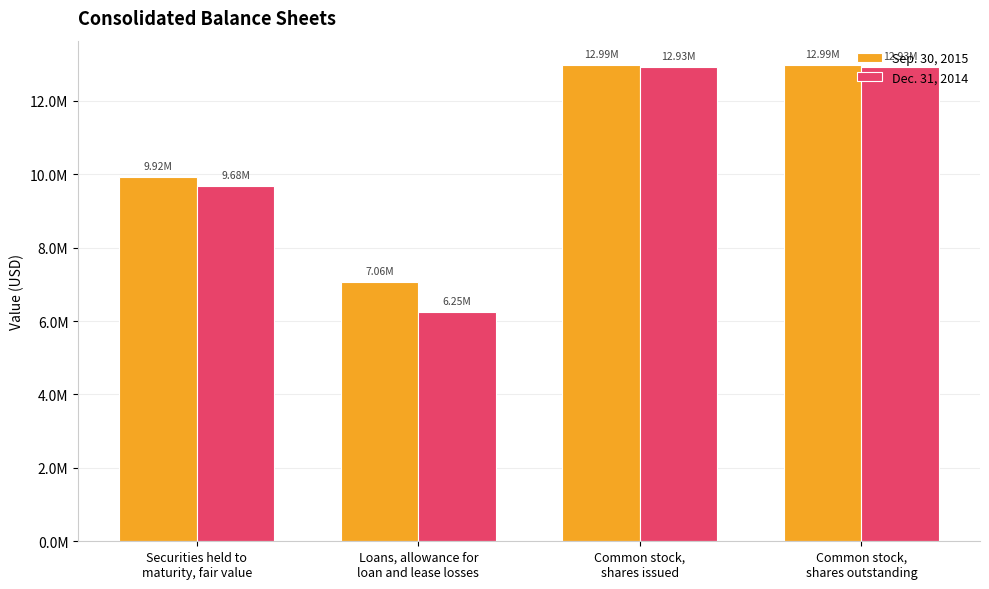

Reading left to right, list all the values displayed in this chart.

Sep. 30, 2015: 9923000	7064000	12989222	12989222
Dec. 31, 2014: 9683000	6247000	12929834	12929834